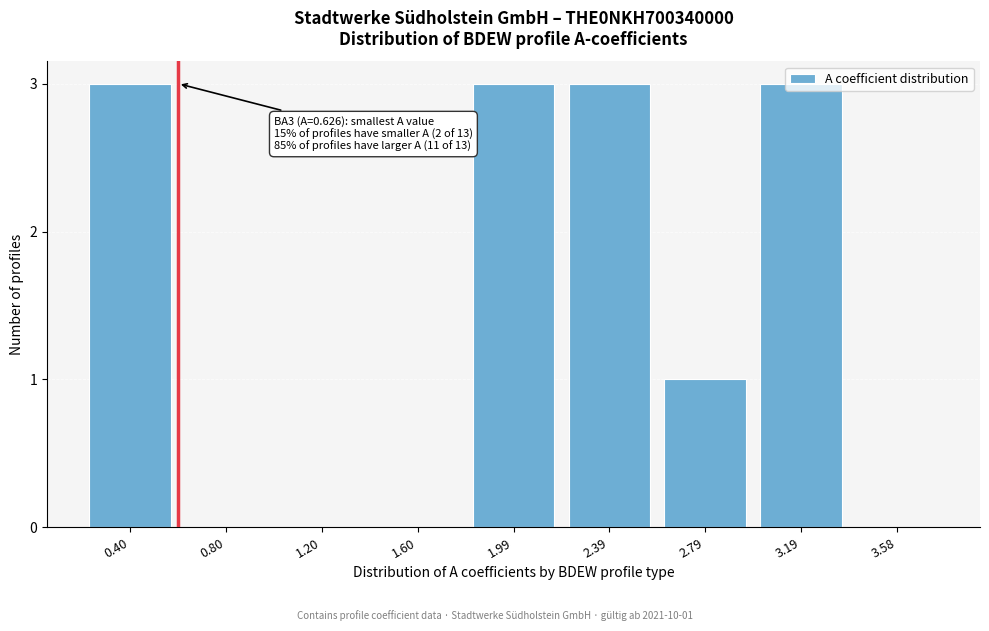

Between 0.80 and 0.40, which is larger?

0.40